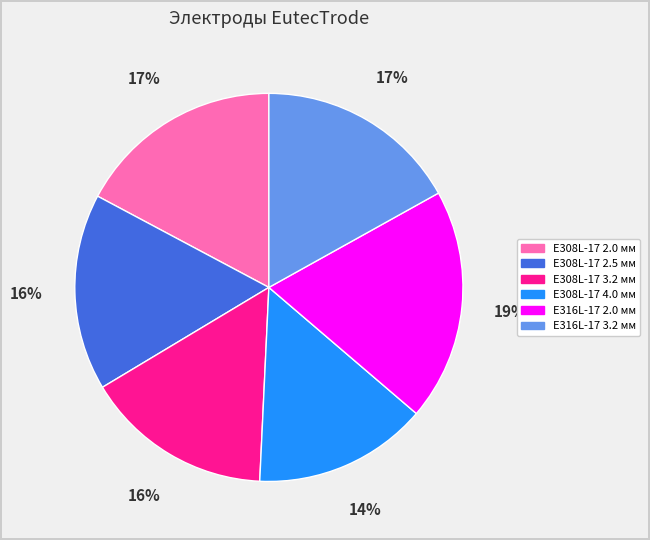

How many segments does this pie chart have?

6